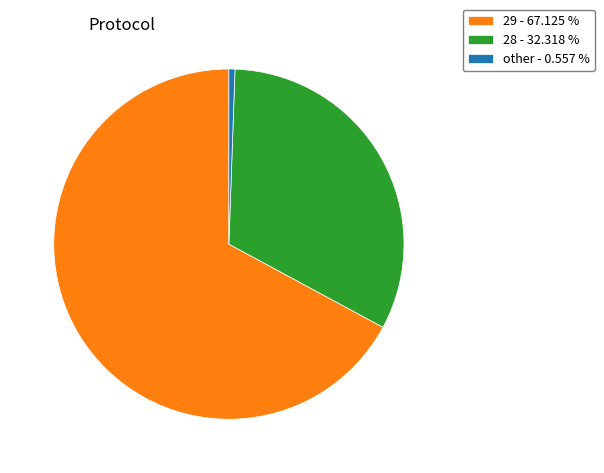

Which category has the smallest portion of the pie?

other - 0.557 %